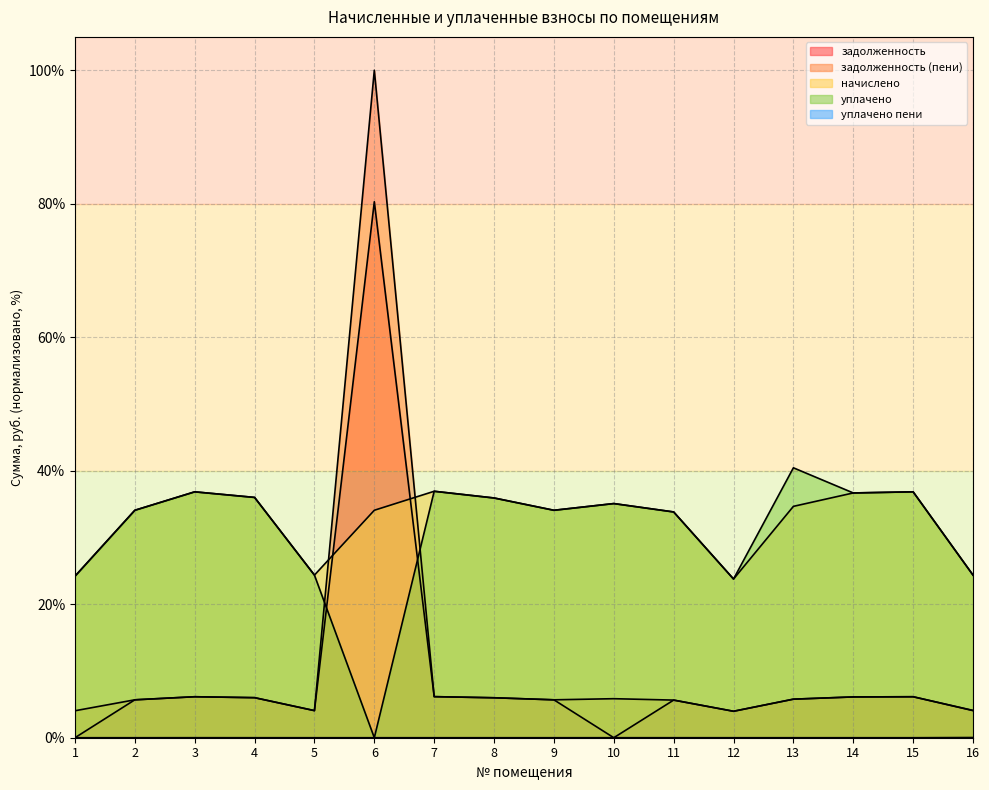

True or false: уплачено пени and уплачено cross at least once.

False